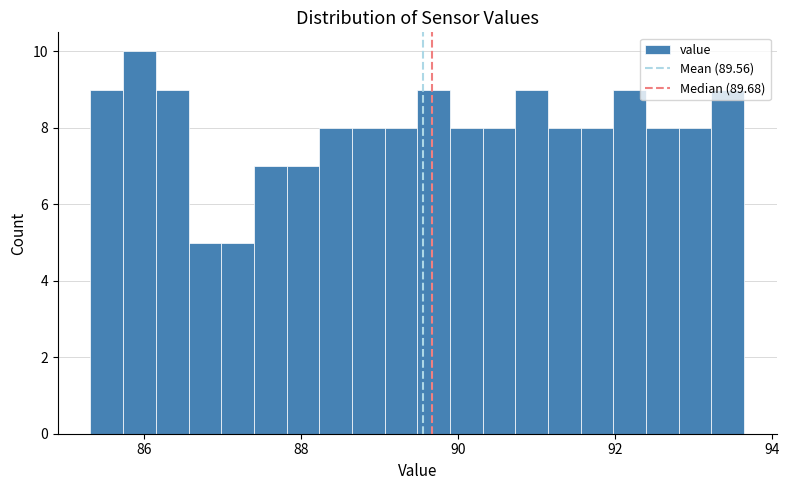

Around what value on the x-axis is the tallest bar? Give the approximate position of its centre, as read against the axis.

86.0